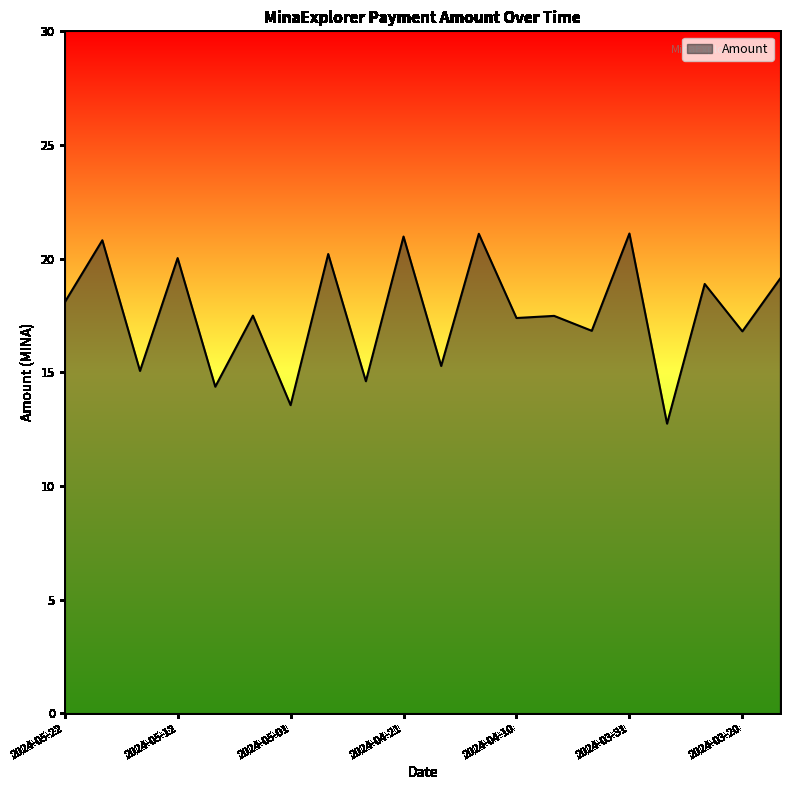

What is the maximum value shown in the chart?

21.1